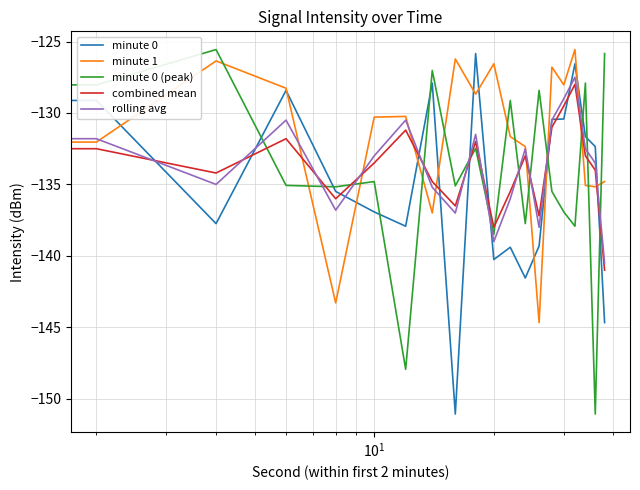

What is the minimum value for minute 1?

-144.7